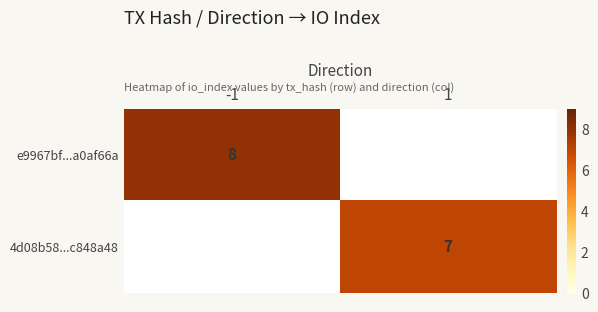

List the labels in order of 4d08b58...c848a48 value, smallest first.

-1, 1